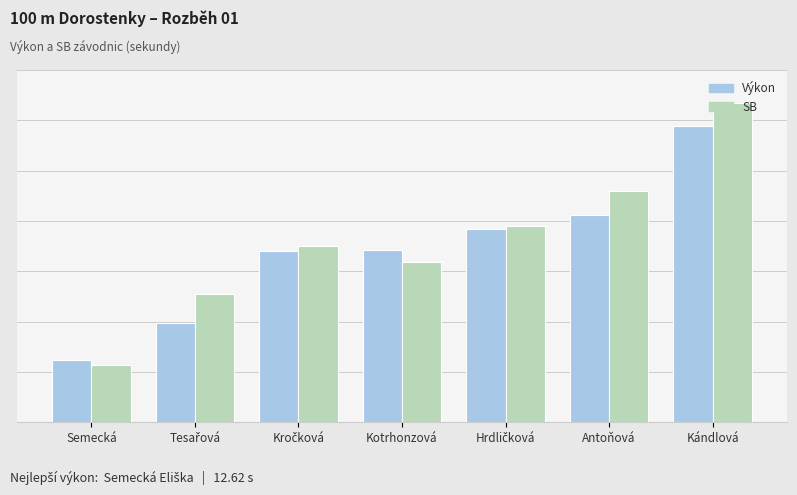

At Antoňová, list the series in order from smallest to largest.

Výkon, SB